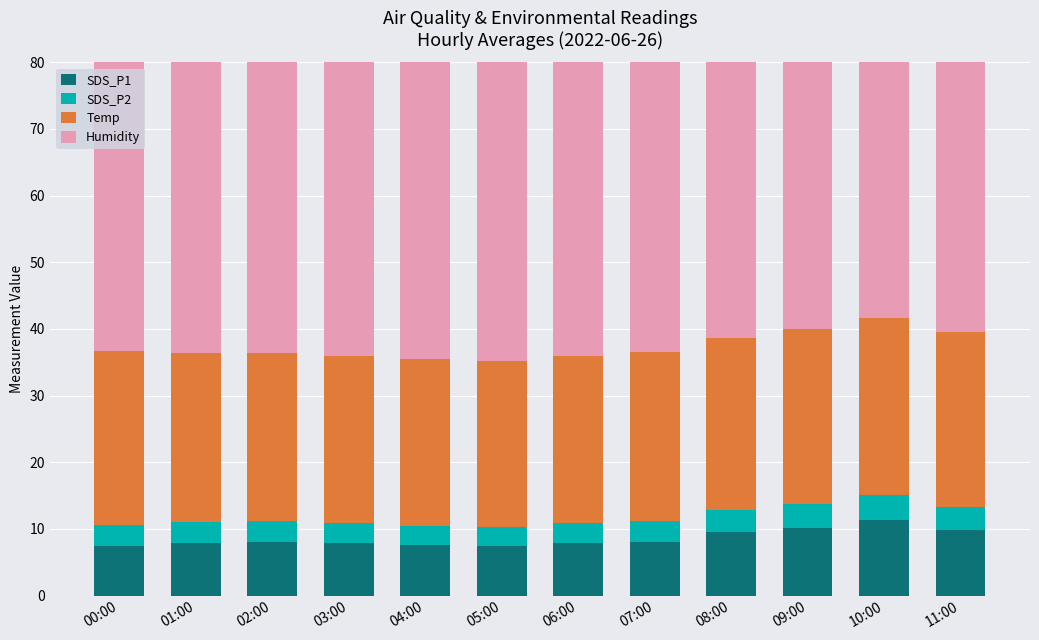

True or false: SDS_P1 has a value of 12.7 at 06:00.

False